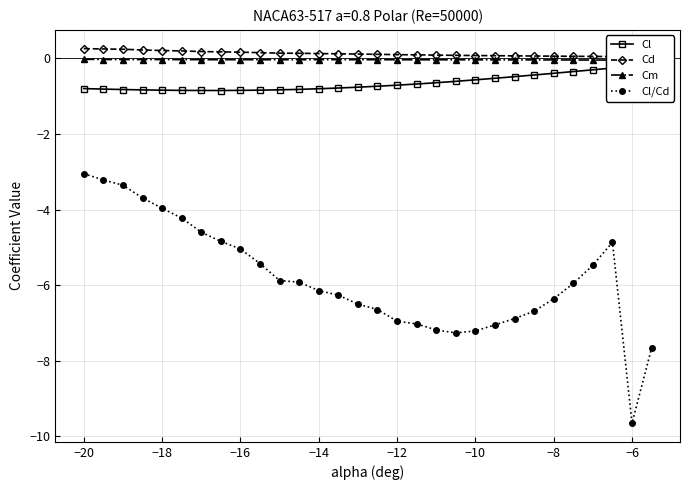

What is the value of the Cl point at the 17th from the left?

-0.7